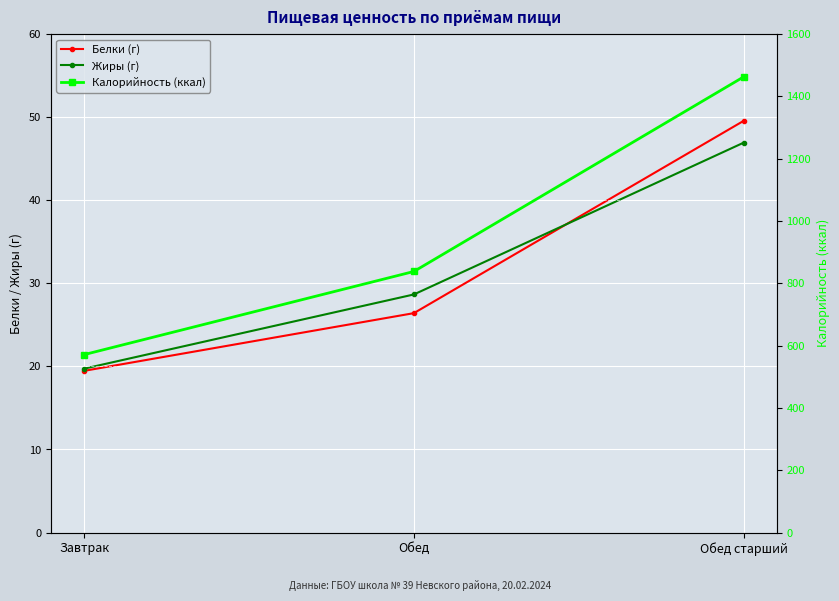

Between Обед and Завтрак, which is larger?

Обед